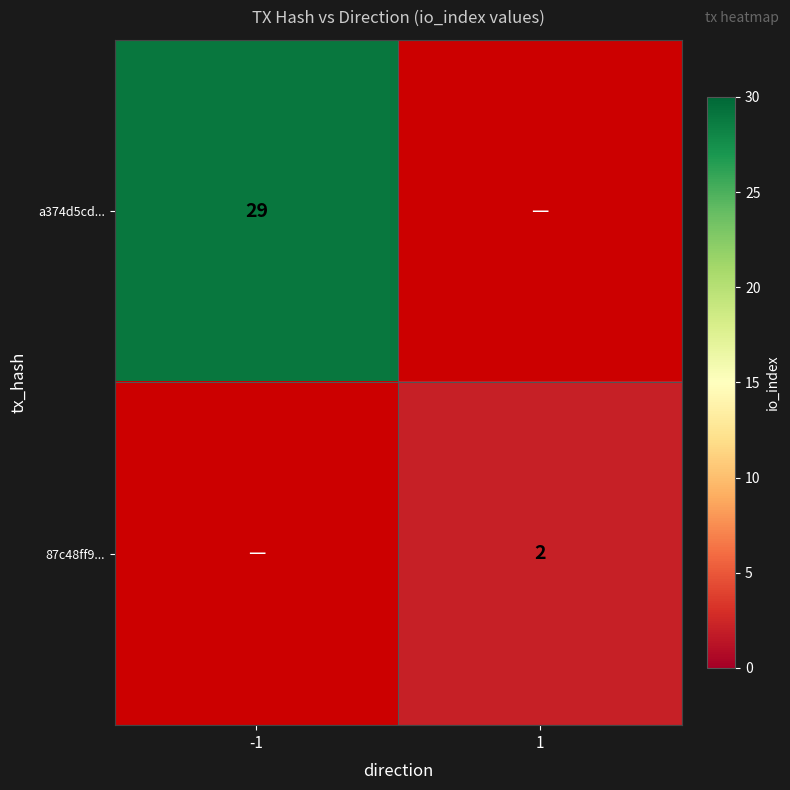

What is the smallest value displayed?

2.0